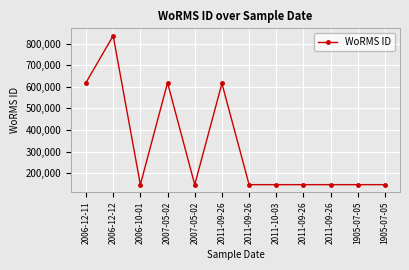

What is the maximum value shown in the chart?

836507